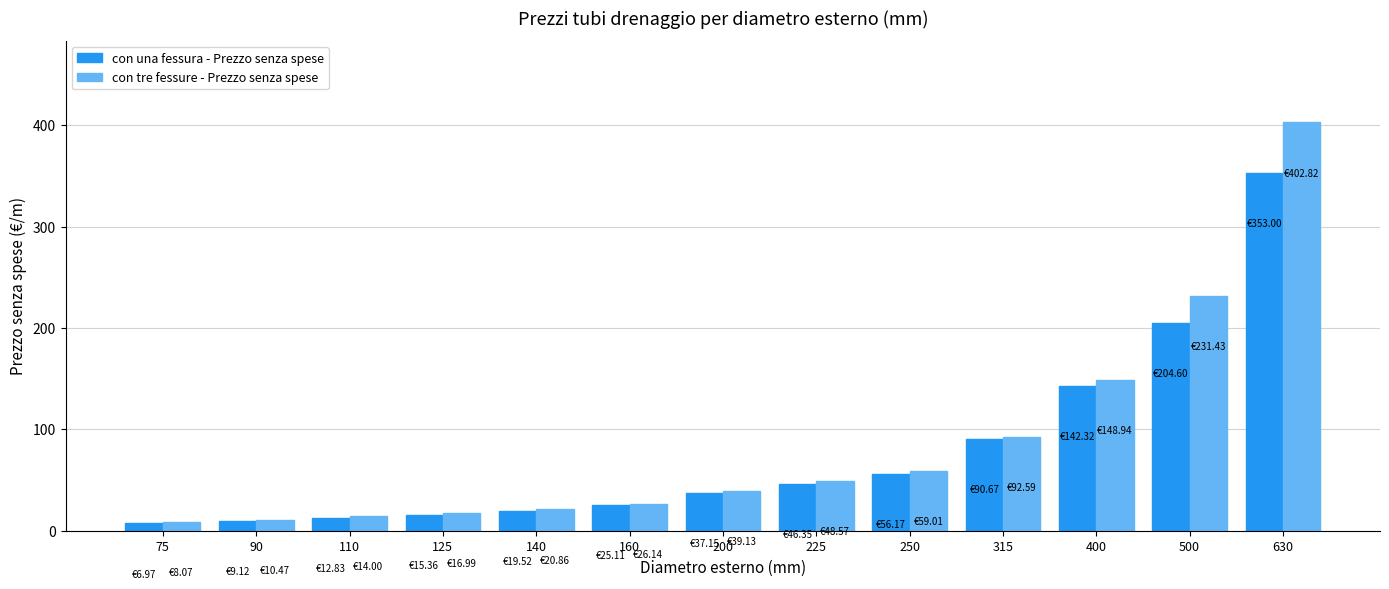

Are the bars horizontal?

No